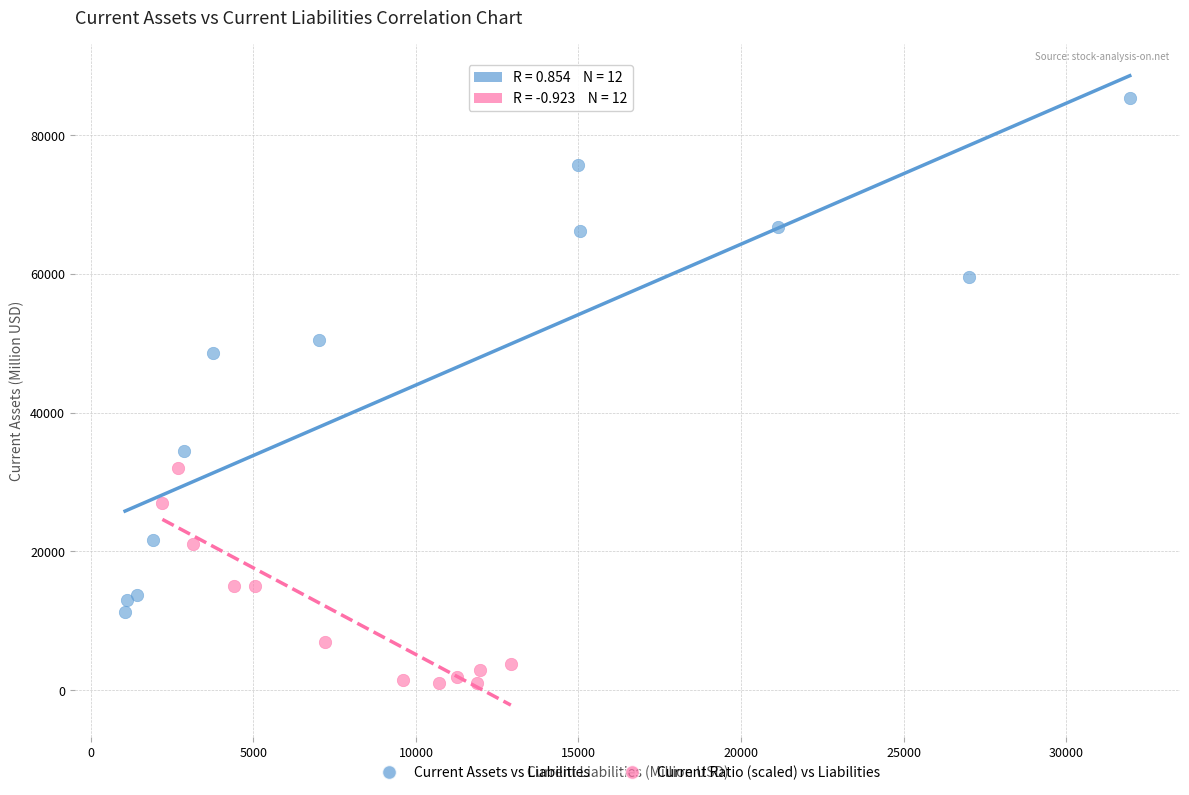

Which series reaches the maximum Y coordinate?

Current Assets vs Liabilities